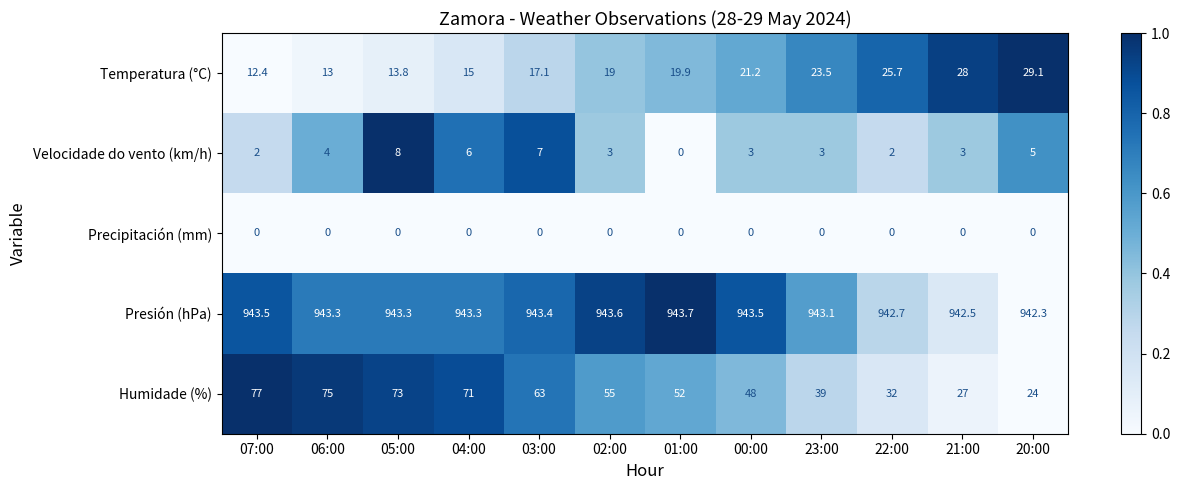

Which series has the largest range (max minus min)?

Humidade (%)